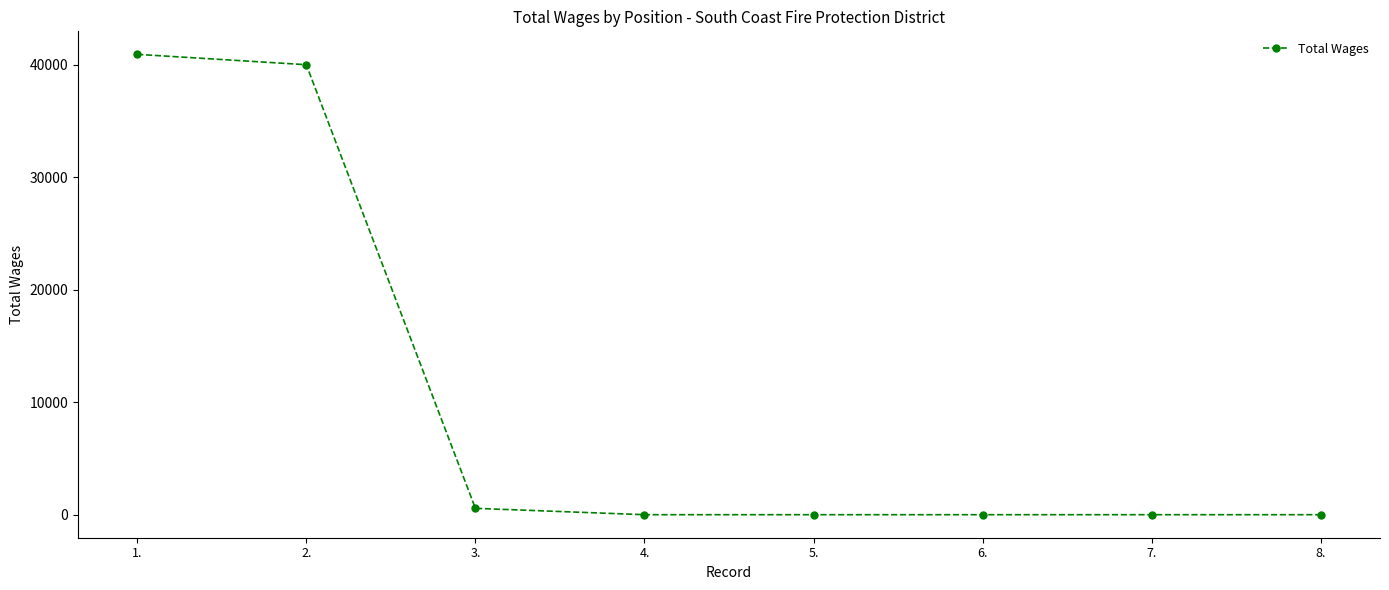

Between 2. and 4., which is larger?

2.